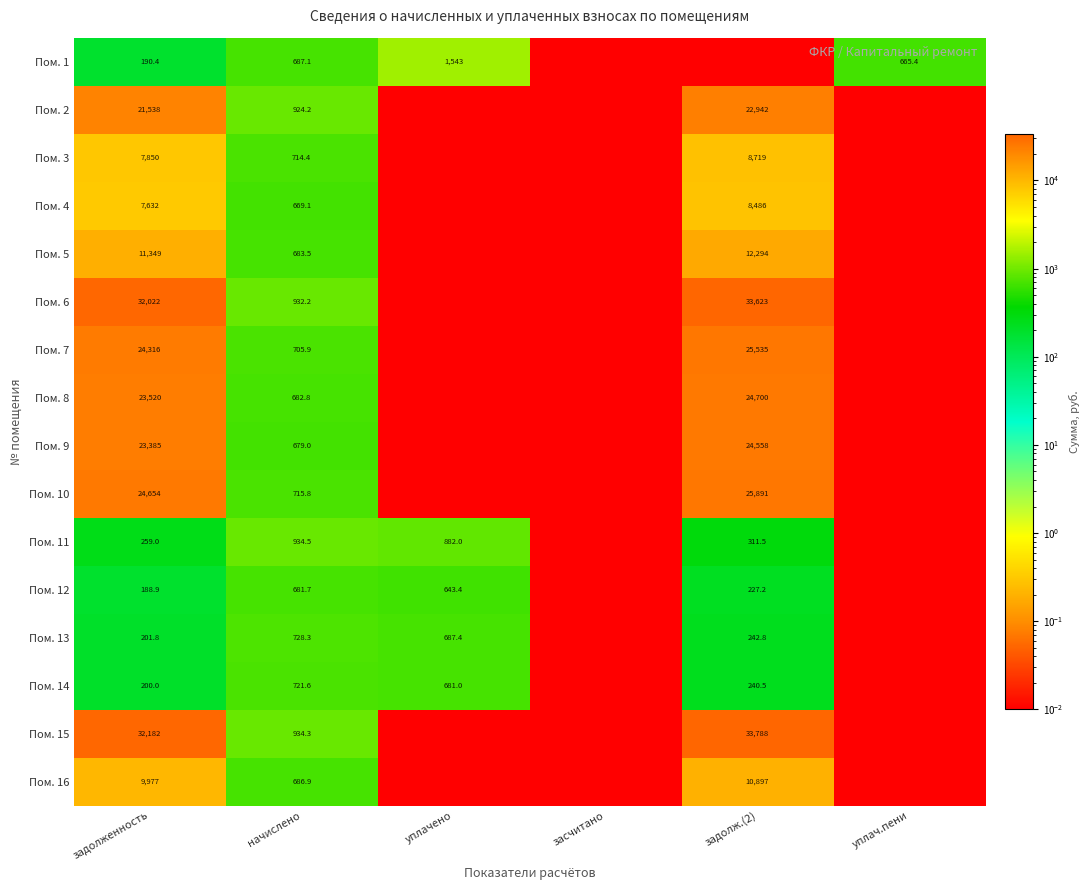

Is the value of Пом. 12 at задолж.(2) greater than the value of Пом. 5 at начислено?

No